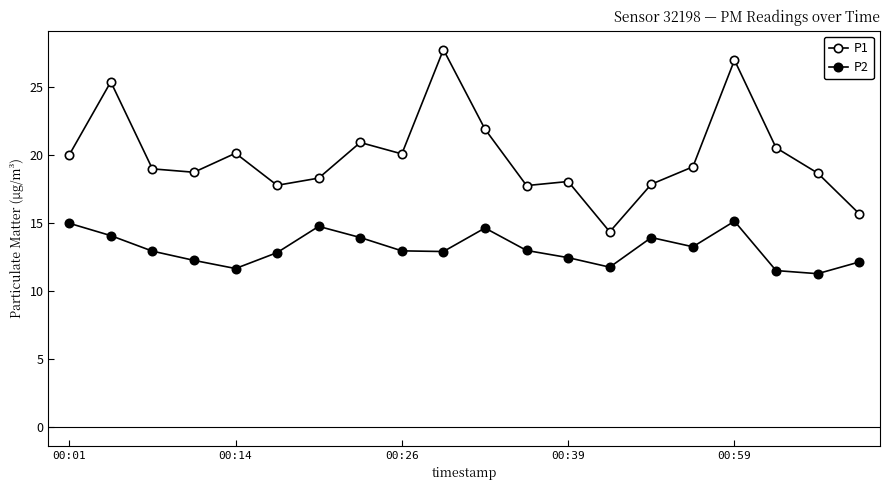

Does the chart display data point markers on the line(s)?

Yes